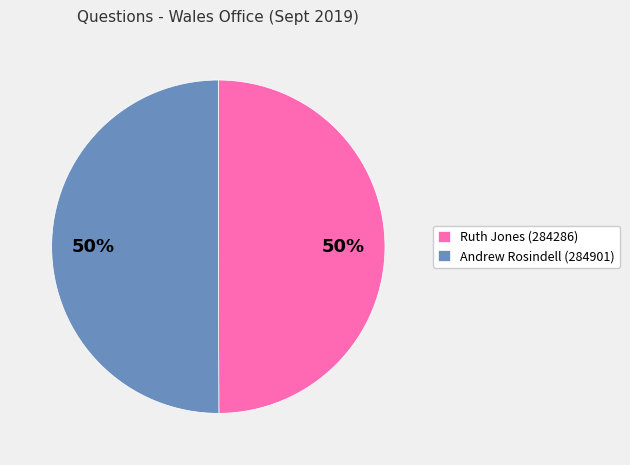

Is the sum of Andrew Rosindell (284901) and Ruth Jones (284286) greater than half?

Yes